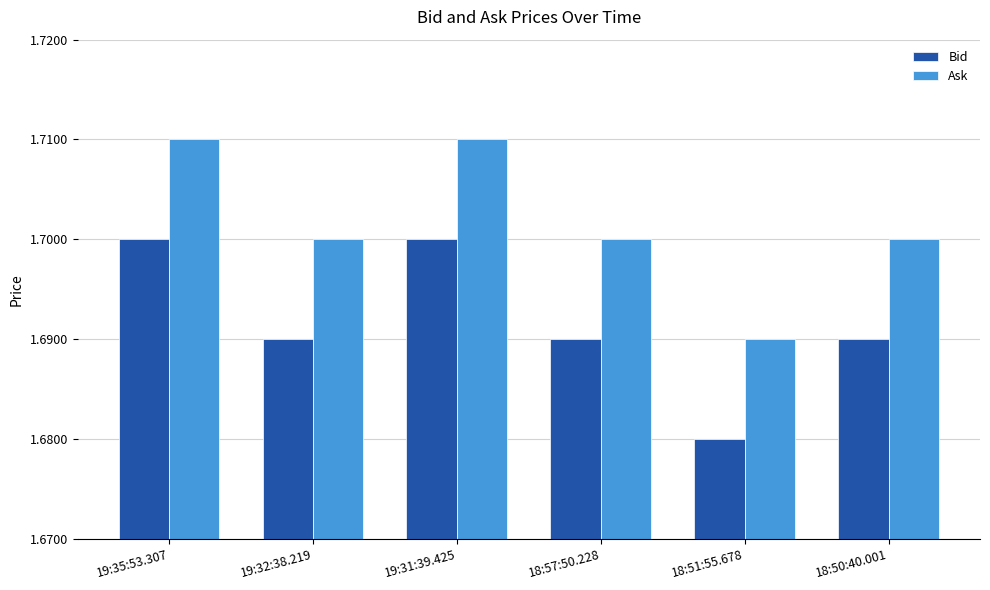

Where is Ask nearest to the value 1?

18:51:55.678